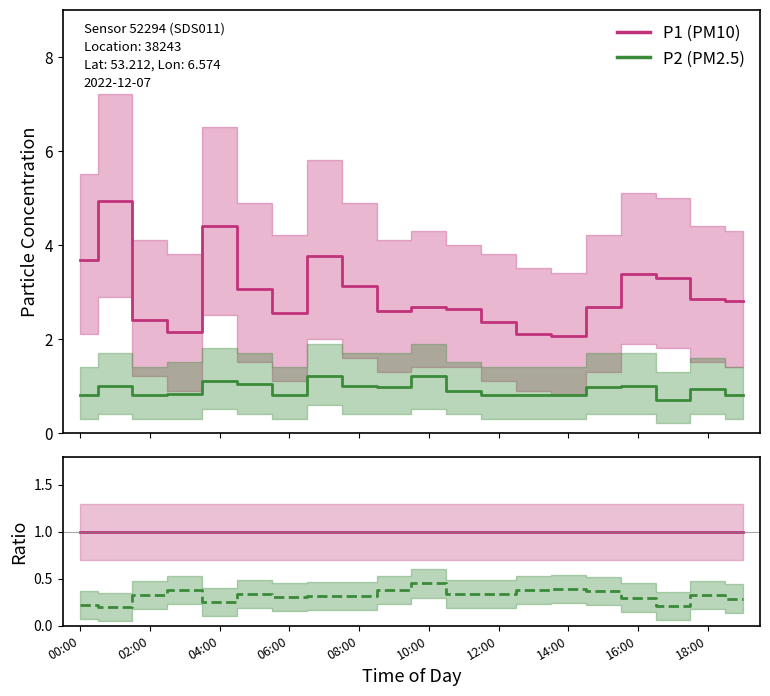

At how many categories does at least one series exceed 4?

2